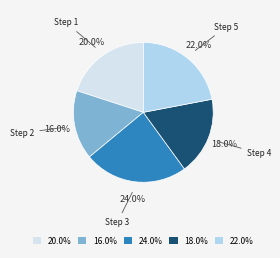

Rank the categories by value from highest to lowest.

24.0%, 22.0%, 20.0%, 18.0%, 16.0%